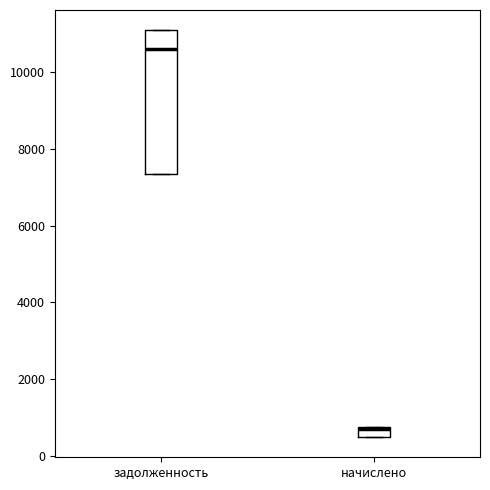

Where is the upper edge of the box for задолженность on the y-axis? The values are not printed on the chart, so give them approximately, as read against the axis.

11000